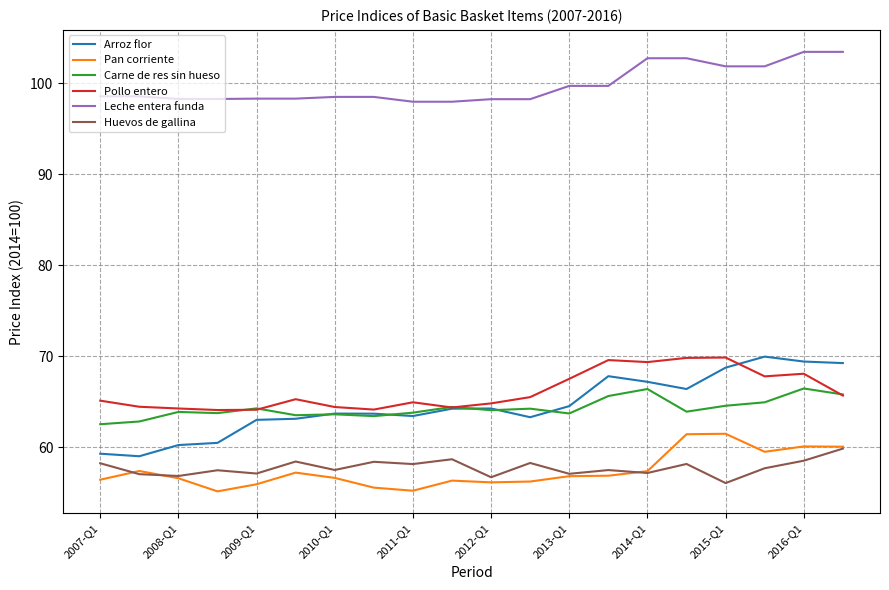

What is the highest value of the Leche entera funda series?

103.4